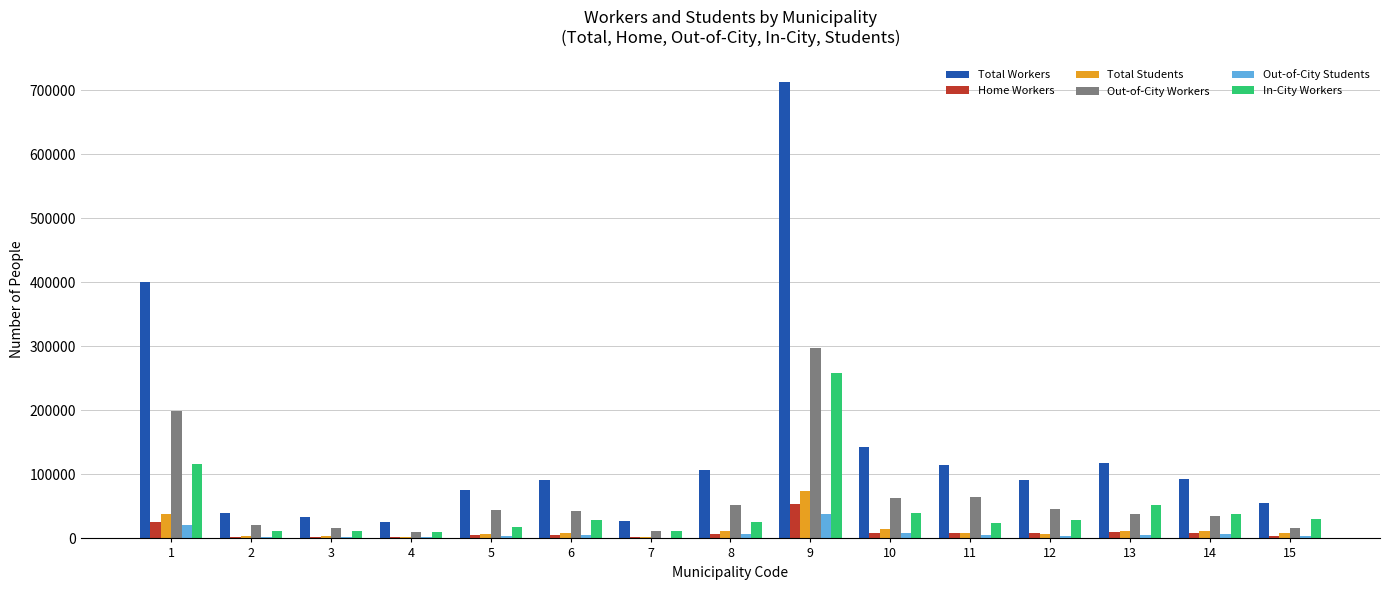

How many groups of bars are there?

15